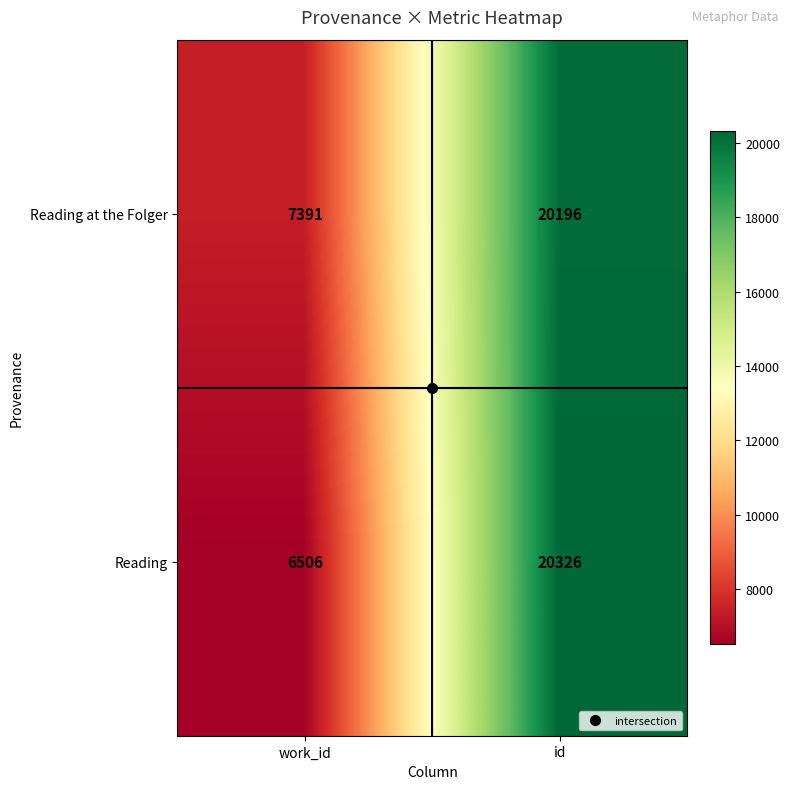

What is the total value across all series at work_id?

13897